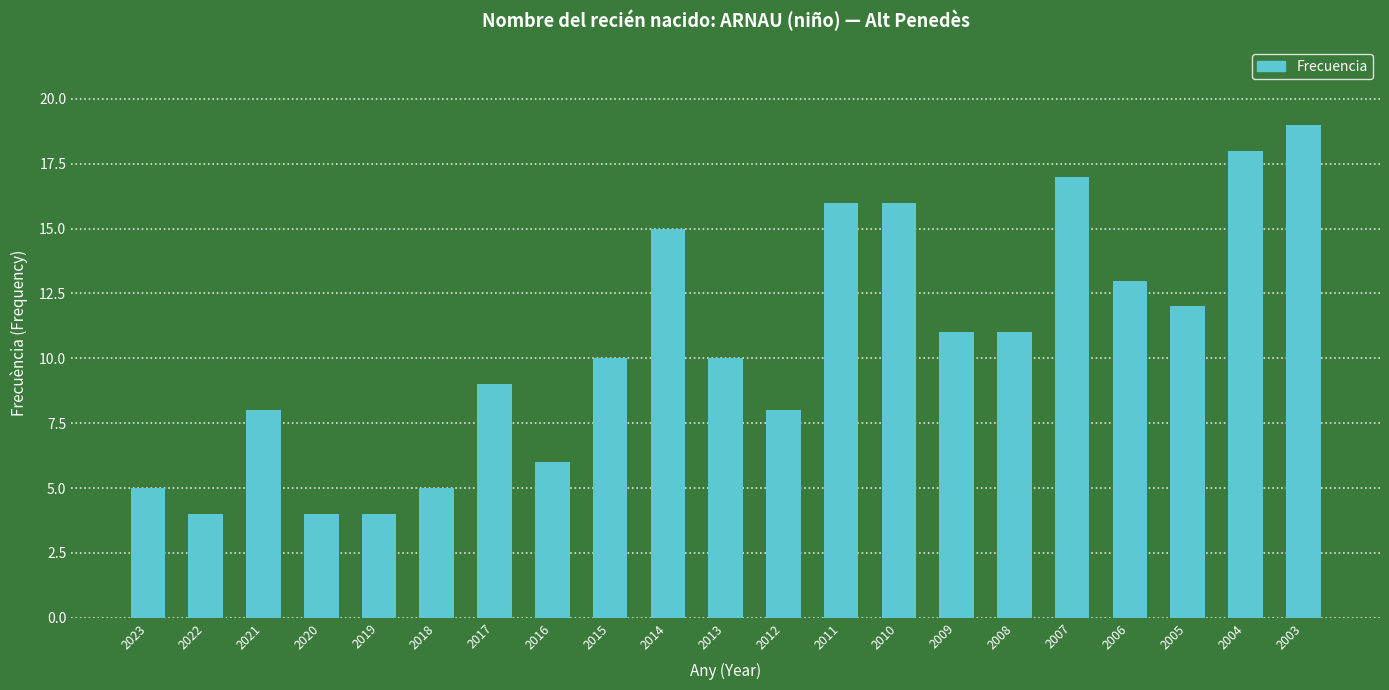

Reading left to right, list all the values displayed in this chart.

5	4	8	4	4	5	9	6	10	15	10	8	16	16	11	11	17	13	12	18	19